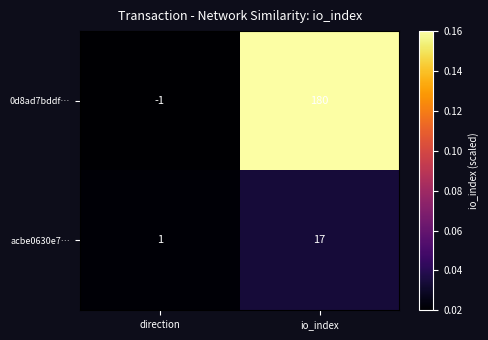

Which category has the lowest value across all series?

direction